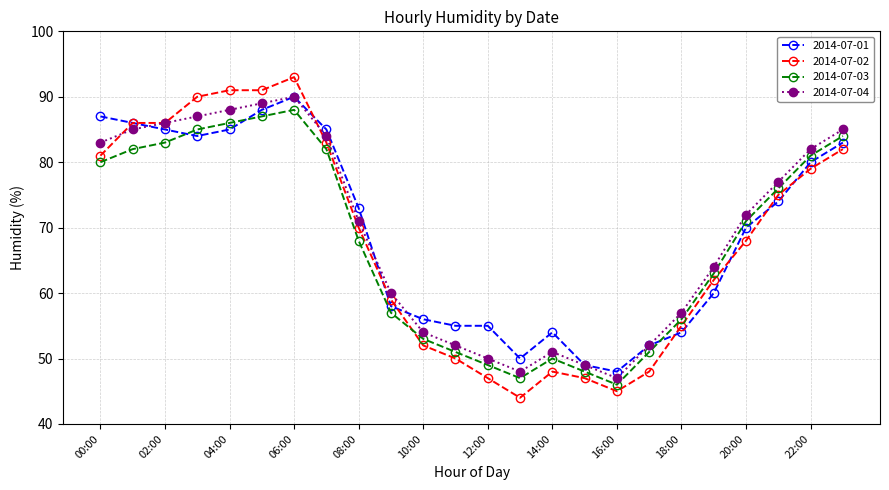

What is the maximum value for 2014-07-02?

93